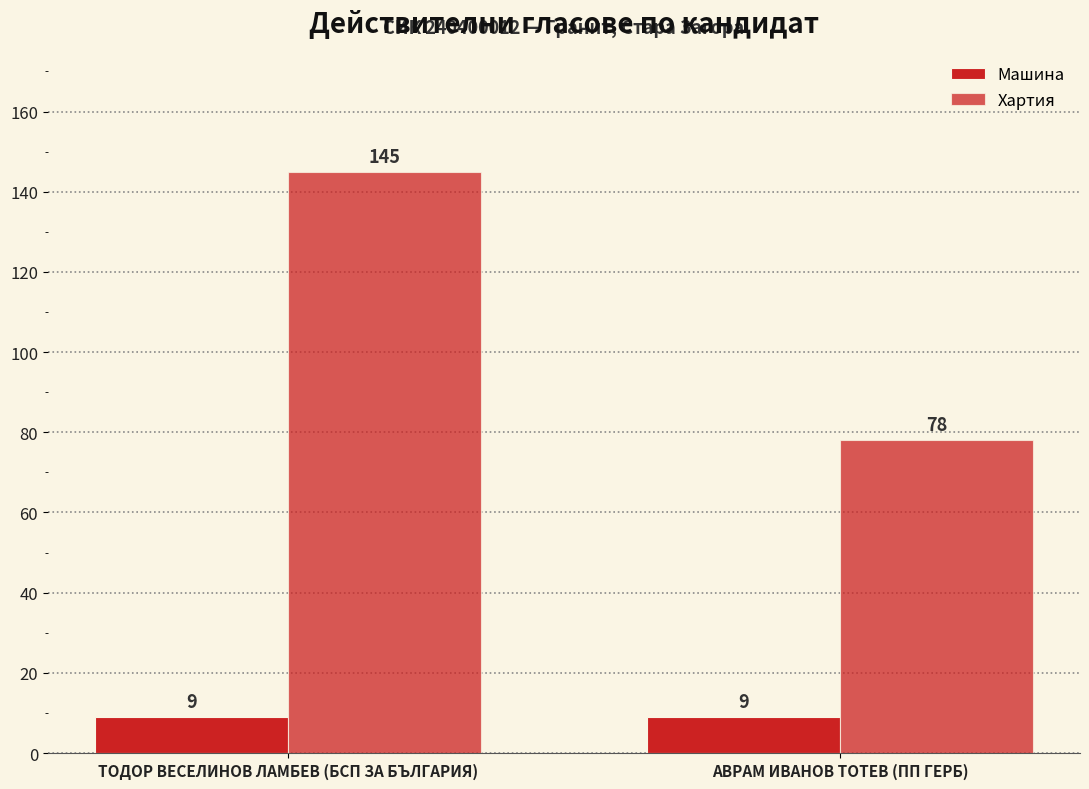

True or false: Хартия has a value of 145 at ТОДОР ВЕСЕЛИНОВ ЛАМБЕВ (БСП ЗА БЪЛГАРИЯ).

True